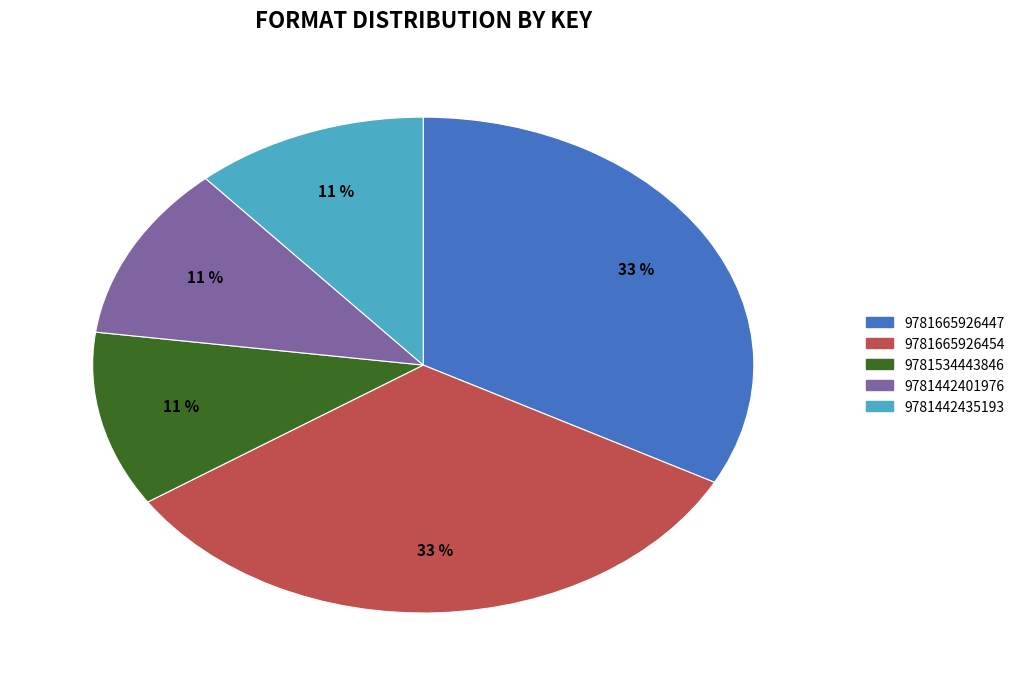

The 9781665926454 slice represents 33% of the pie. True or false?

True